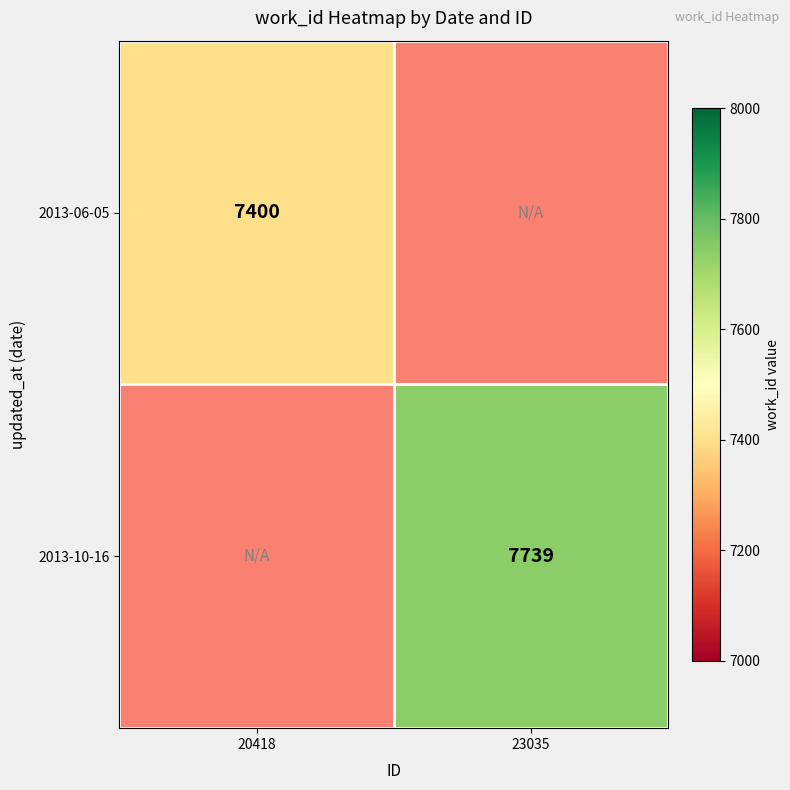

The 2013-10-16 series shows 7739 at 23035. True or false?

True